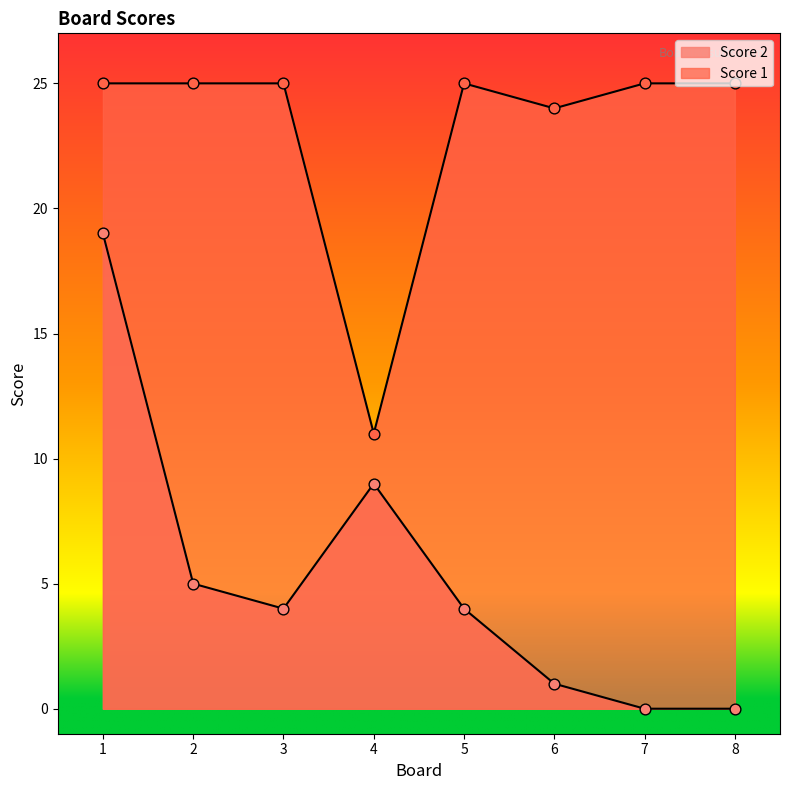

Which series has the widest spread of Y values?

Score 2